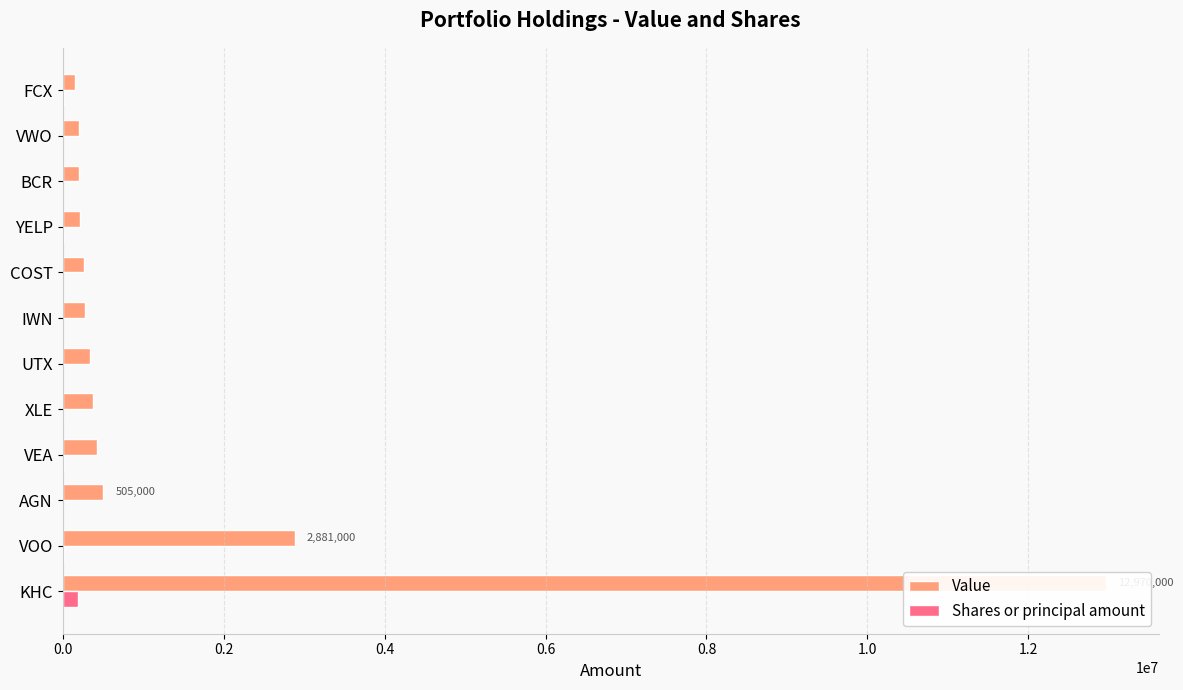

Does the chart contain any negative values?

No